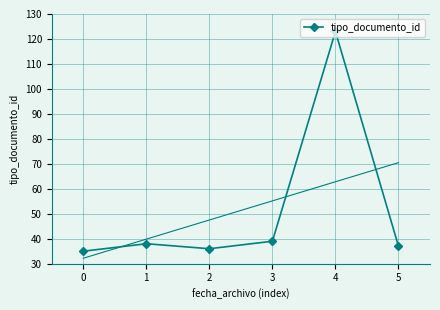

The value of tipo_documento_id at 3 is 60. True or false?

False